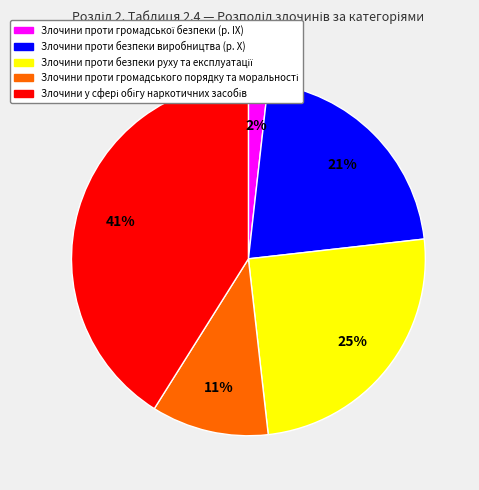

To the nearest percent, what percentage of the pie is Злочини проти безпеки виробництва?

21%